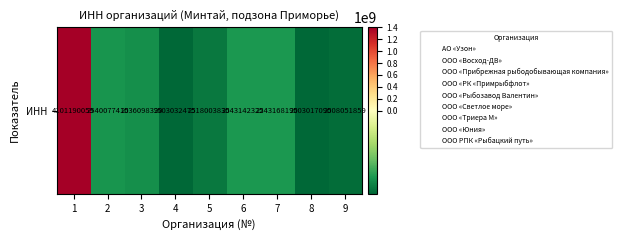

How many distinct data groups are displayed?

1